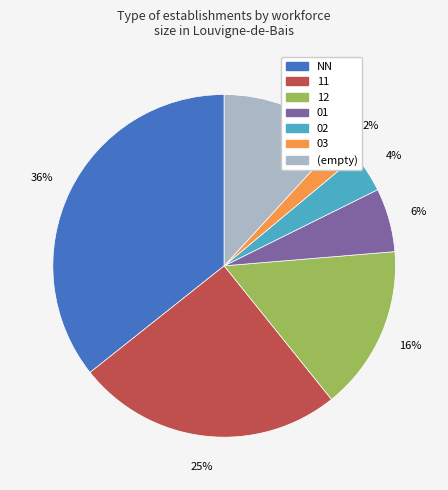

Does any single category account for the majority?

No